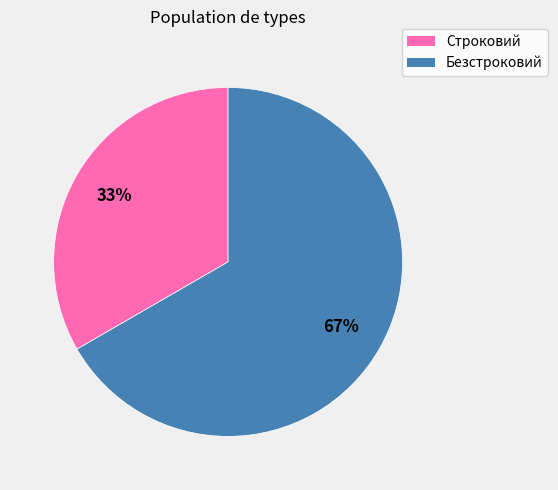

How many slices are in this pie chart?

2